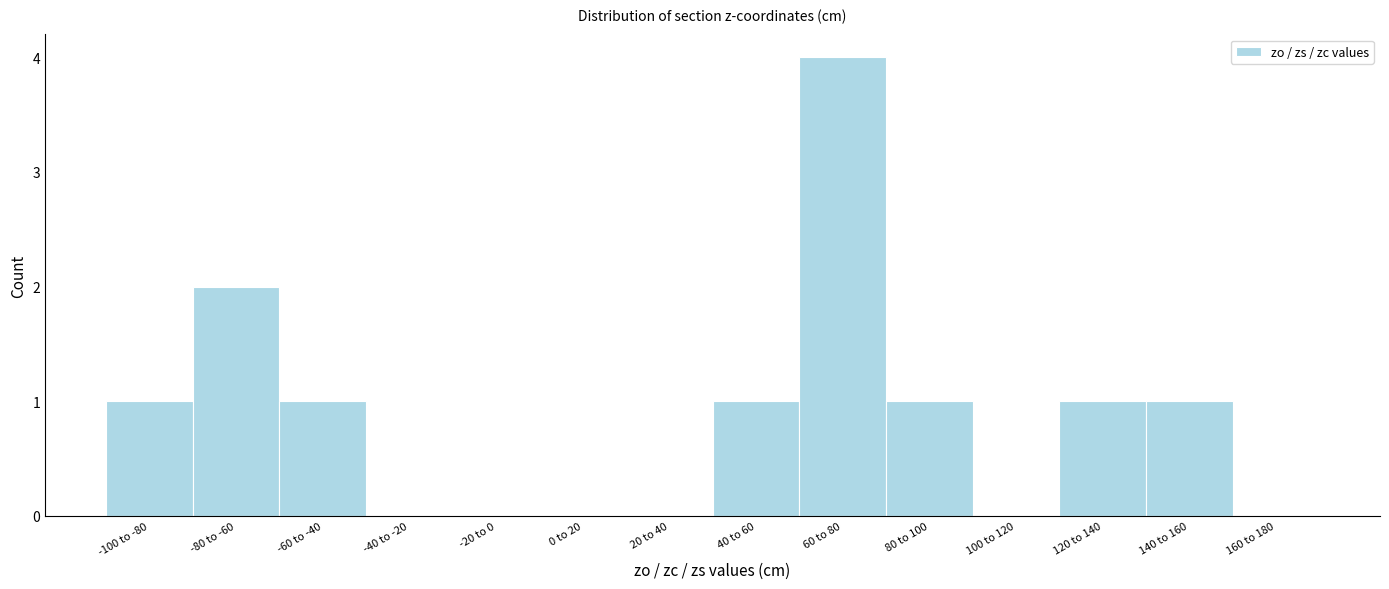

Reading left to right, transcribe all the data shown in this chart.

-100 to -80=1	-80 to -60=2	-60 to -40=1	-40 to -20=0	-20 to 0=0	0 to 20=0	20 to 40=0	40 to 60=1	60 to 80=4	80 to 100=1	100 to 120=0	120 to 140=1	140 to 160=1	160 to 180=0